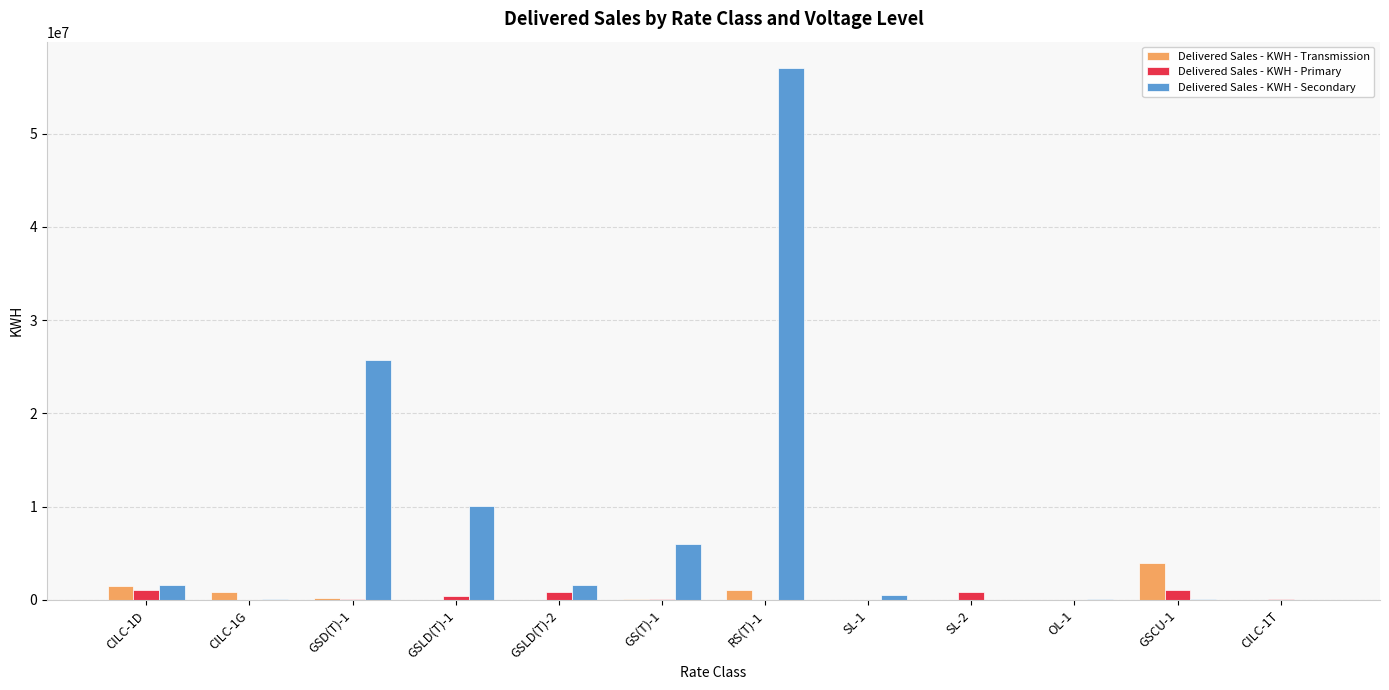

At which category is the sum across all series the highest?

RS(T)-1